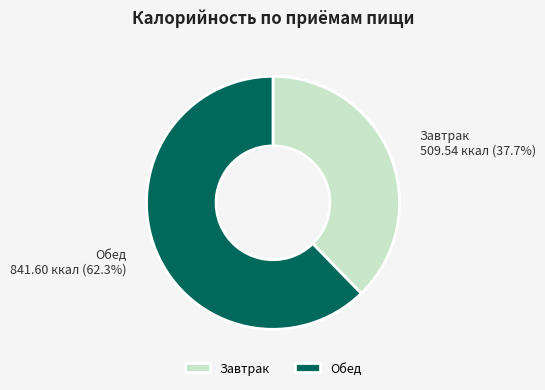

Combined, do Завтрак and Обед account for over 50%?

Yes